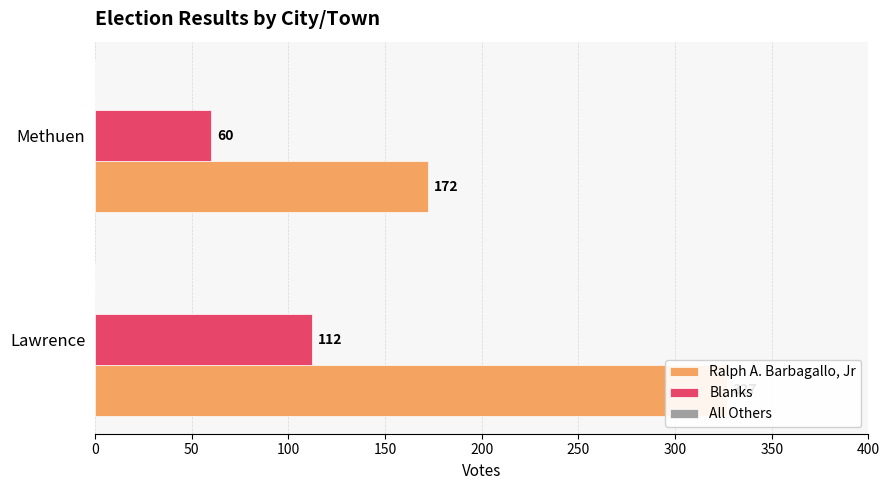

What is the difference between the maximum and minimum values in the Ralph A. Barbagallo, Jr series?

155.0